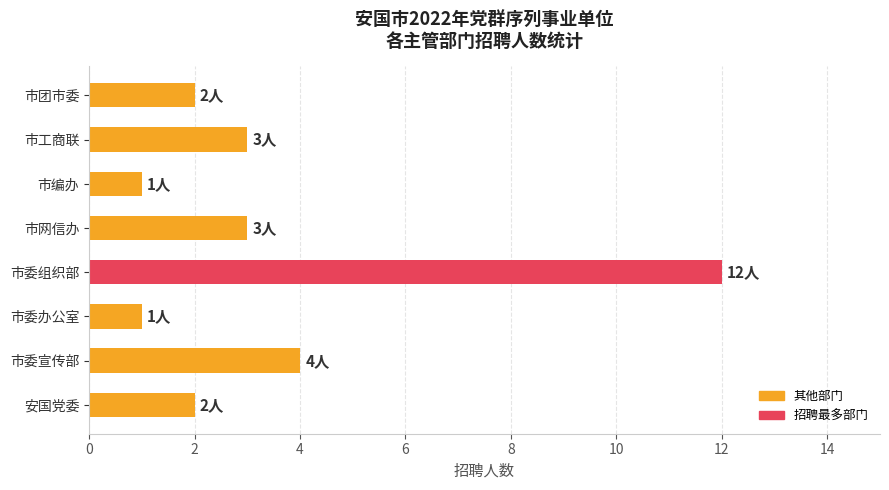

Is it true that the value at 安国党委 is 2?

True